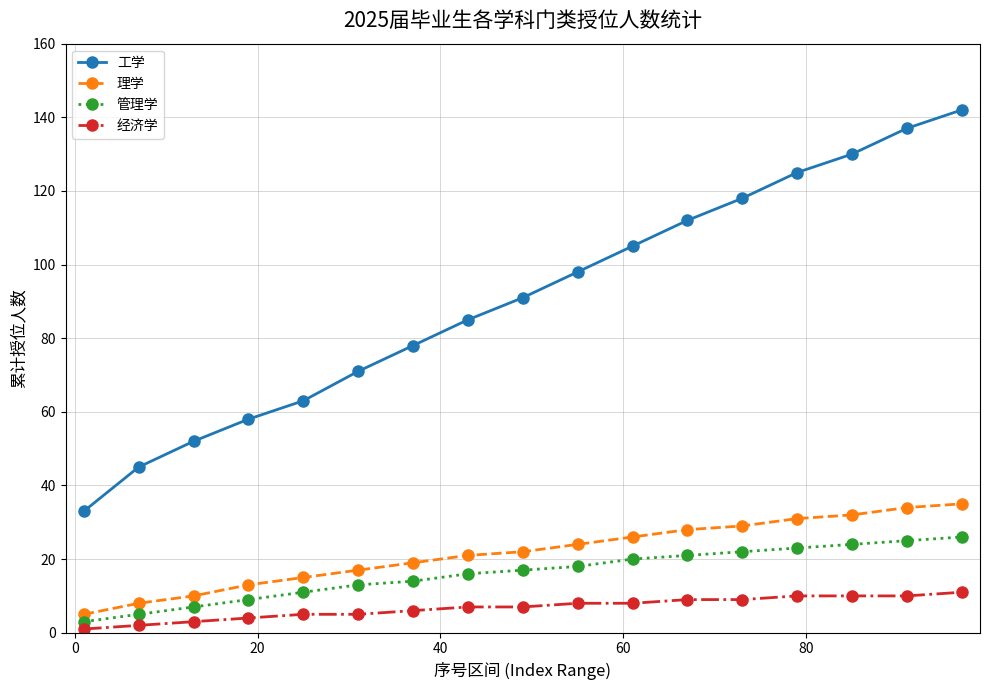

Reading right to left, extract all data points from this chart.

工学: 142	137	130	125	118	112	105	98	91	85	78	71	63	58	52	45	33
理学: 35	34	32	31	29	28	26	24	22	21	19	17	15	13	10	8	5
管理学: 26	25	24	23	22	21	20	18	17	16	14	13	11	9	7	5	3
经济学: 11	10	10	10	9	9	8	8	7	7	6	5	5	4	3	2	1